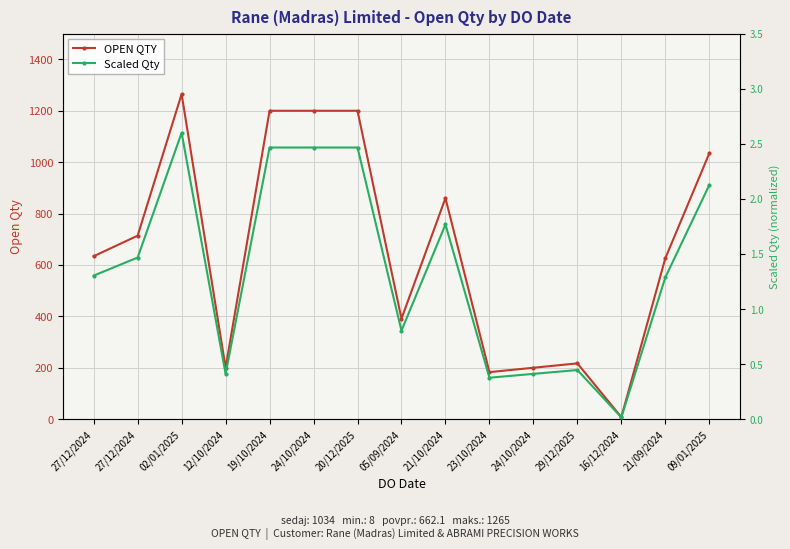

What is the value of the Scaled Qty point at the 4th from the left?

0.4